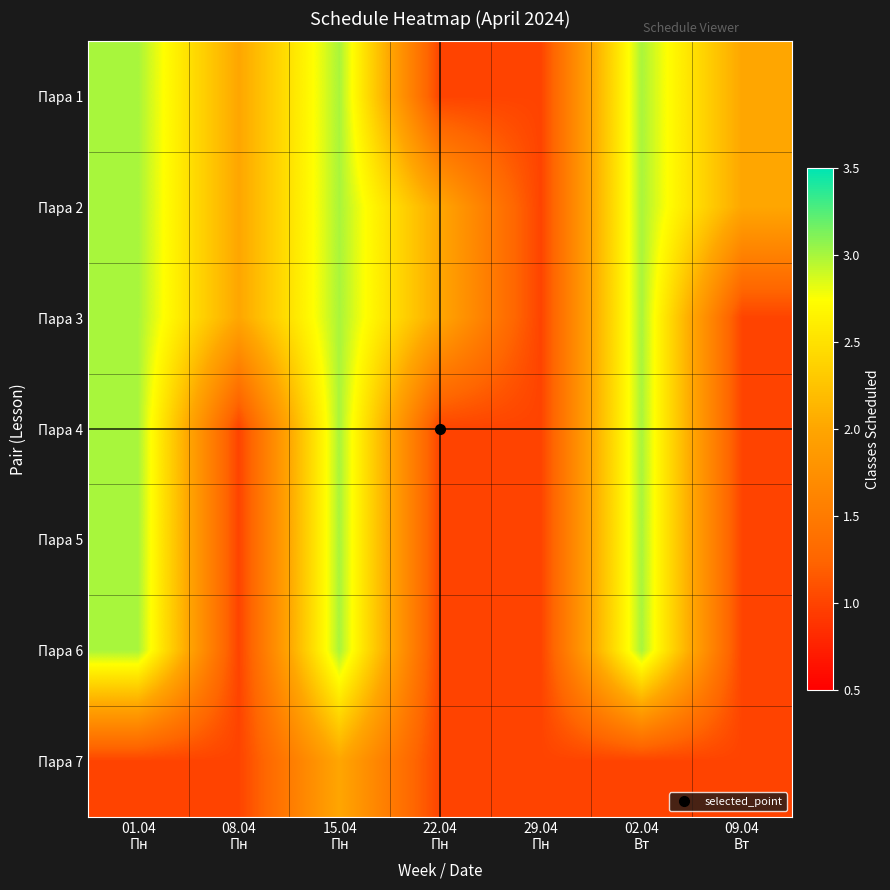

What is the difference between the highest and lowest values at 08.04
Пн?

1